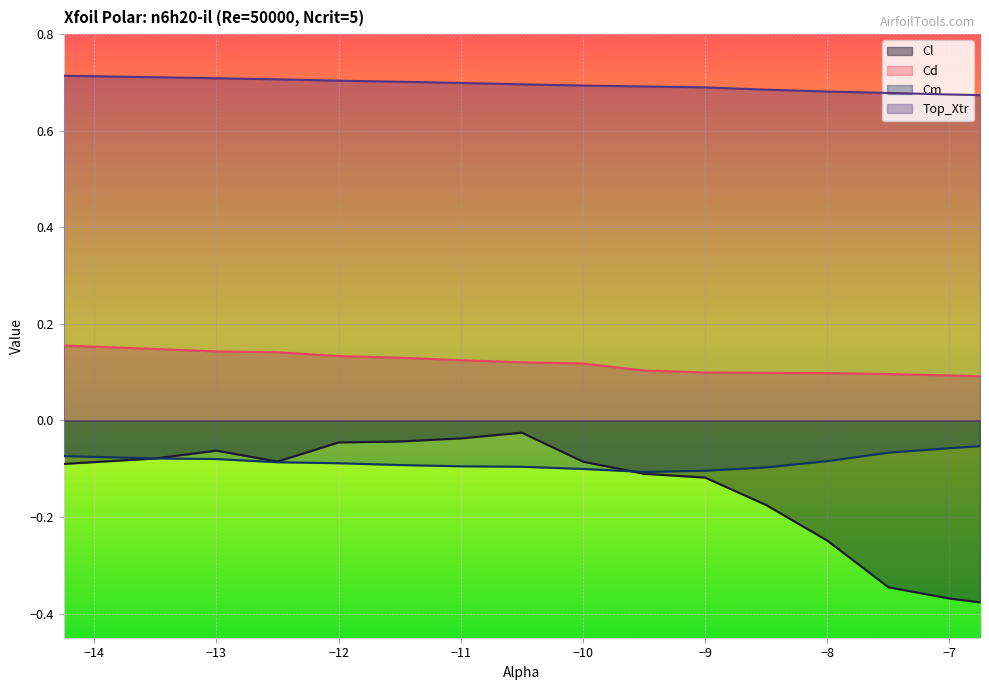

The value of Cl at -7.5 is -0.1. True or false?

False